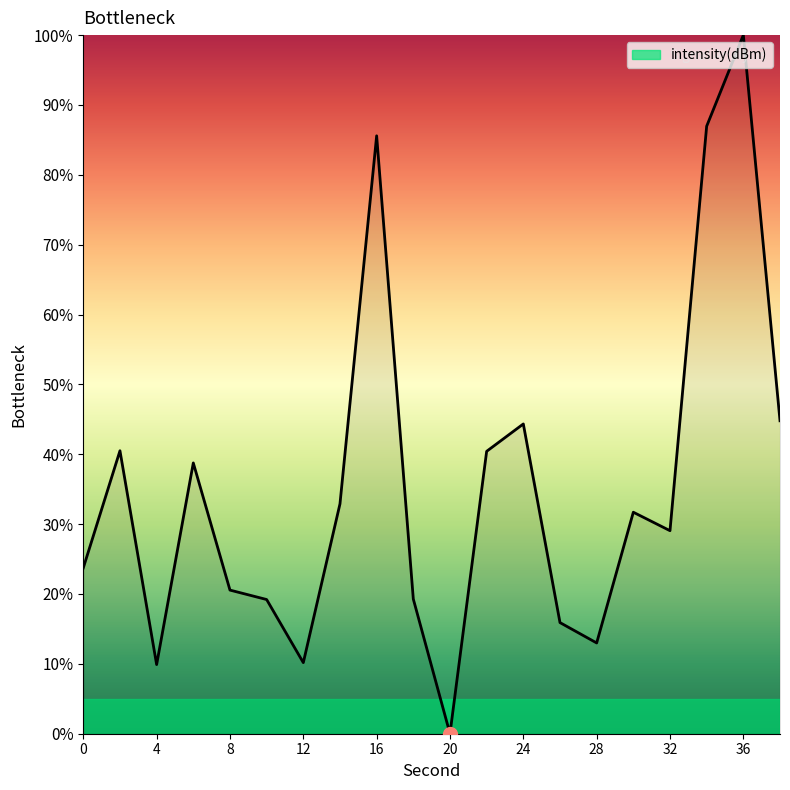

What is the maximum value shown in the chart?

100.0